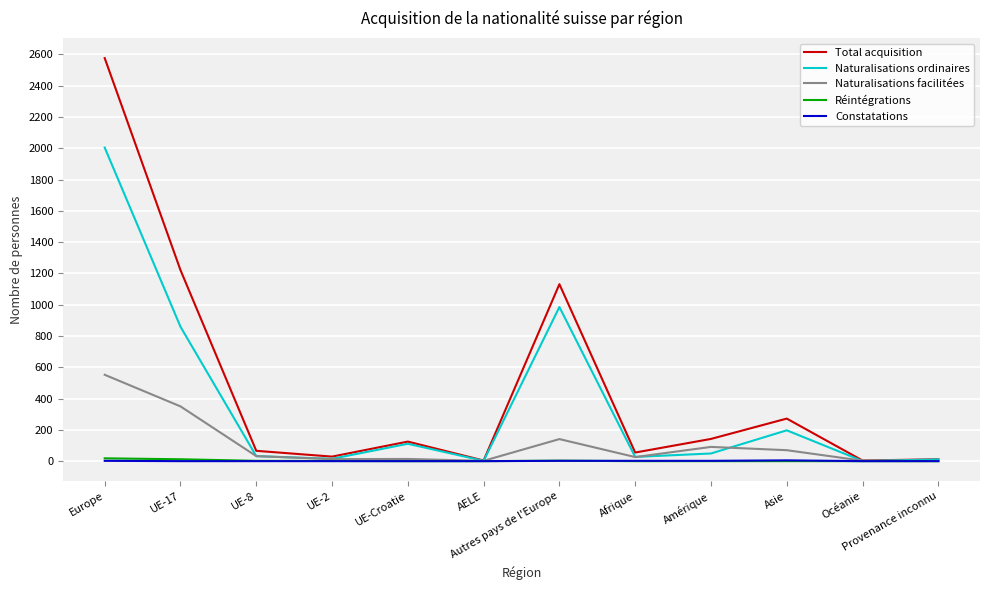

What is the minimum value for Naturalisations facilitées?

1